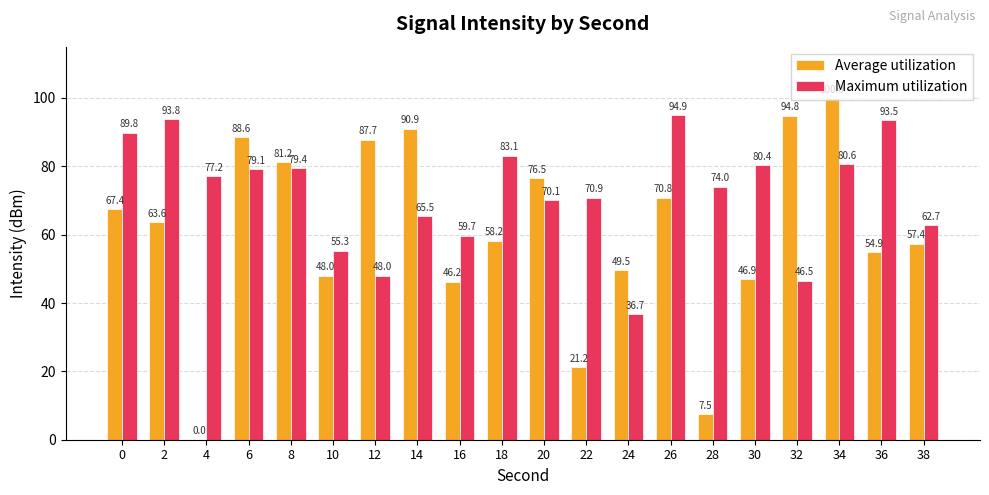

How many series are shown in this chart?

2